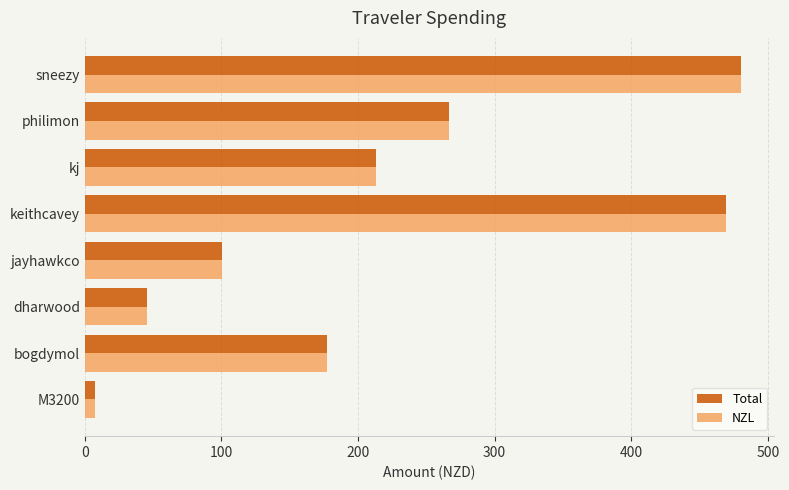

Rank the categories by NZL value from lowest to highest.

M3200, dharwood, jayhawkco, bogdymol, kj, philimon, keithcavey, sneezy